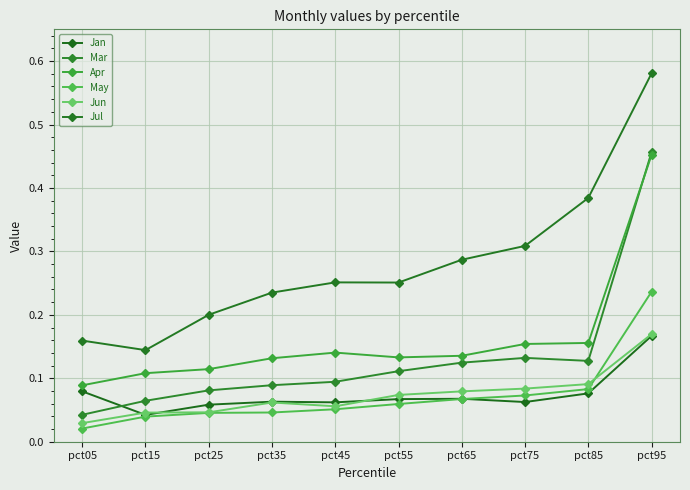

Where is the first local minimum for Jan?

pct15